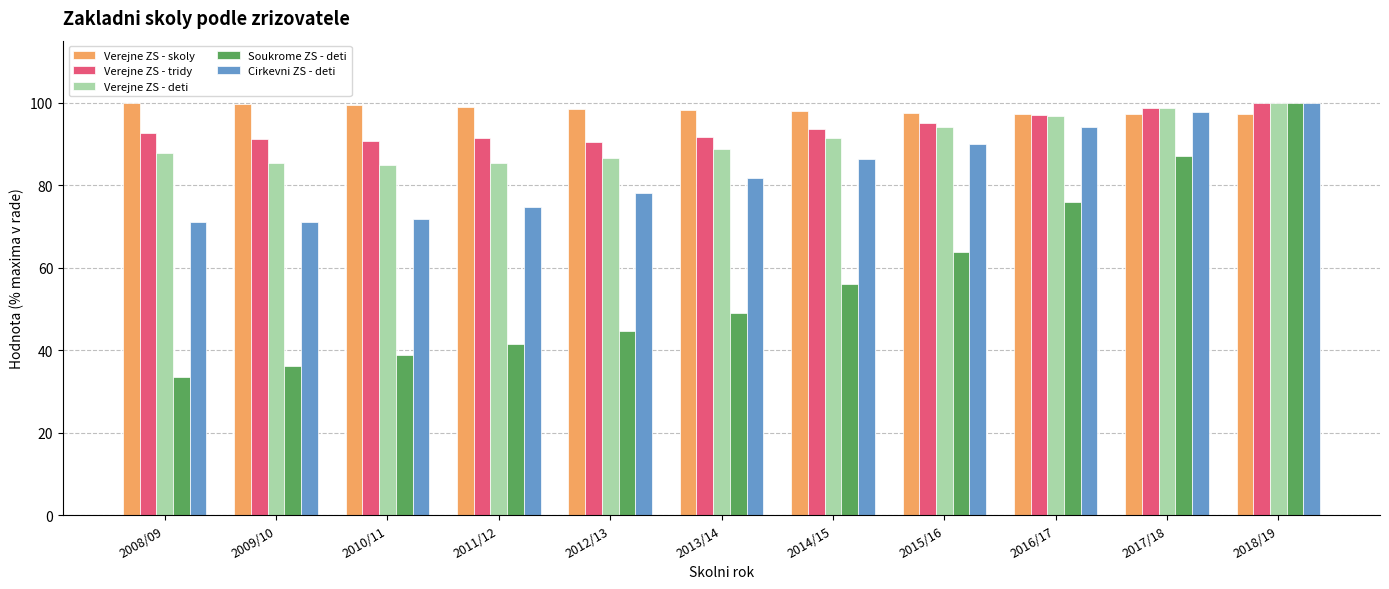

Which series has the largest total across all categories?

Verejne ZS - skoly